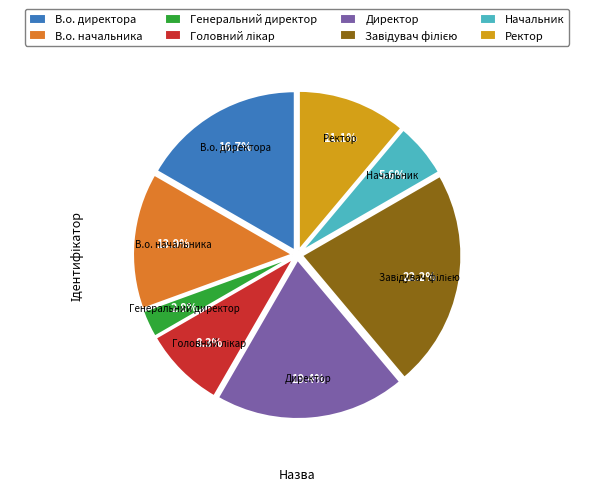

Is there a majority slice in this chart?

No